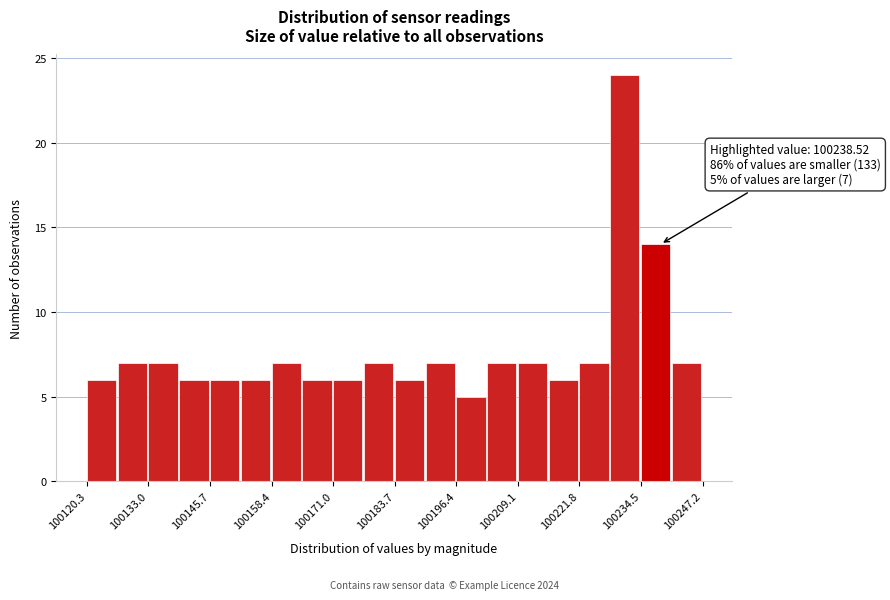

Around what value on the x-axis is the tallest bar? Give the approximate position of its centre, as read against the axis.

100232